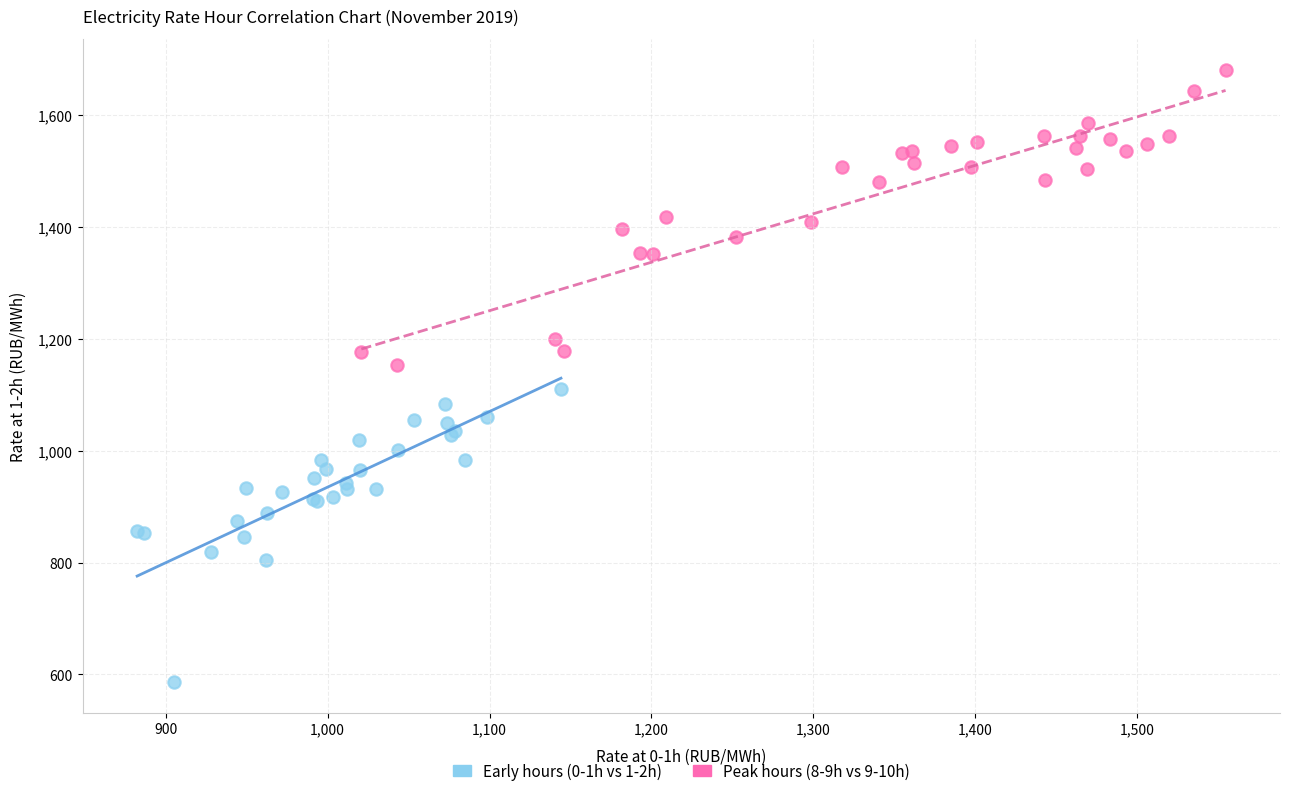

Which series contains the highest Y value?

Peak hours (8-9h vs 9-10h)